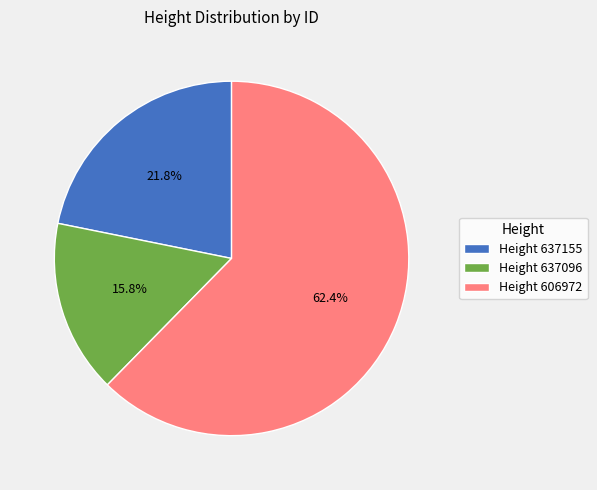

How many slices are in this pie chart?

3